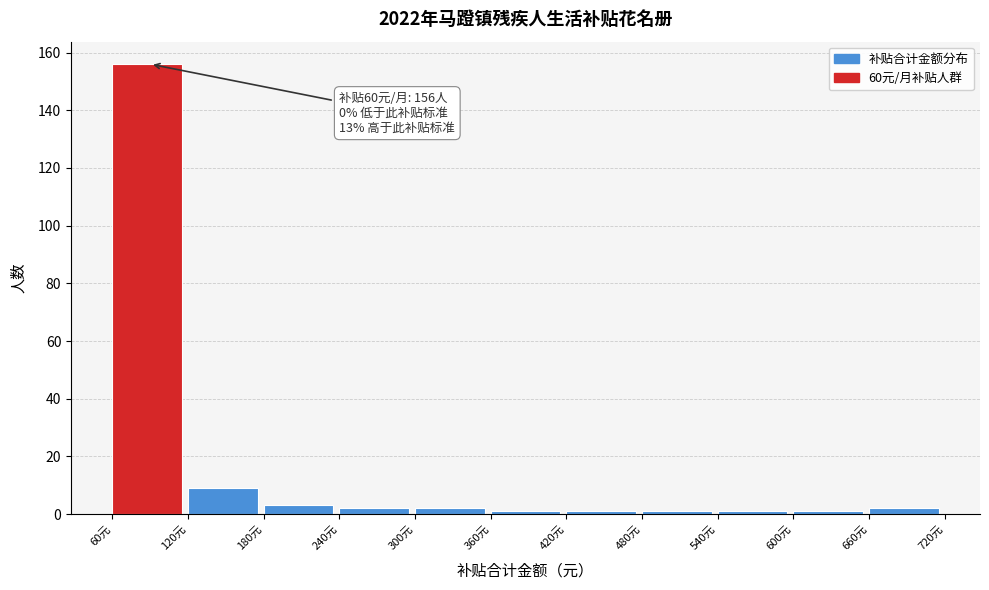

Over which range of the x-axis is the bar tallest?

60 to 120